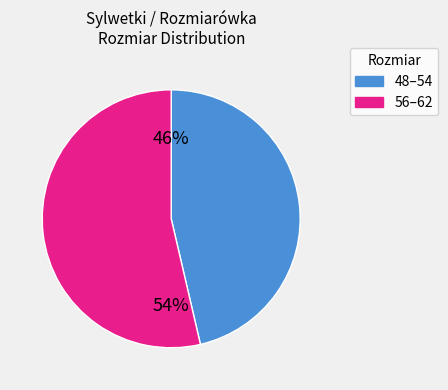

Is there any slice that represents more than half of the pie?

Yes